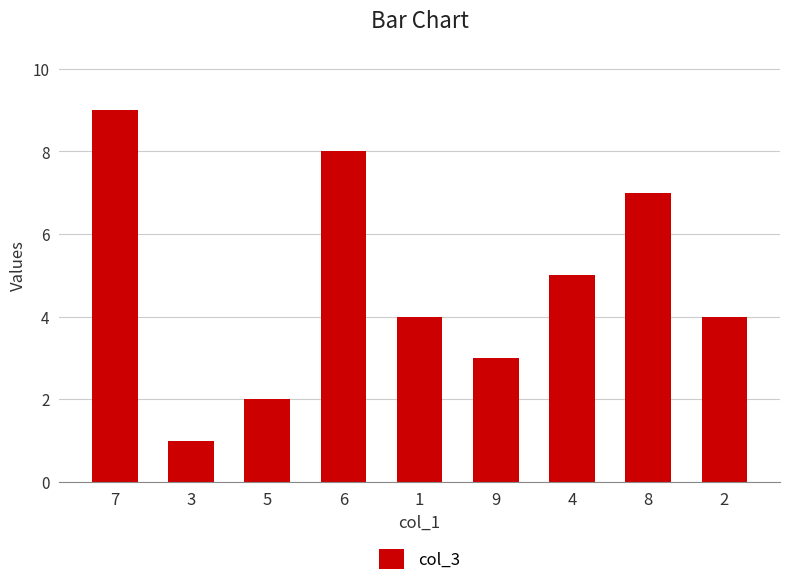

How many series are shown in this chart?

1